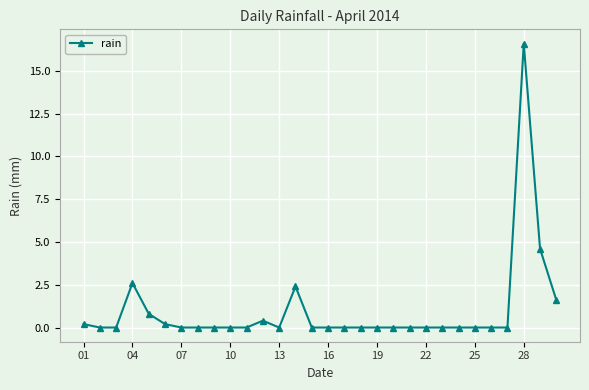

What is the difference between the maximum and minimum values?

16.6